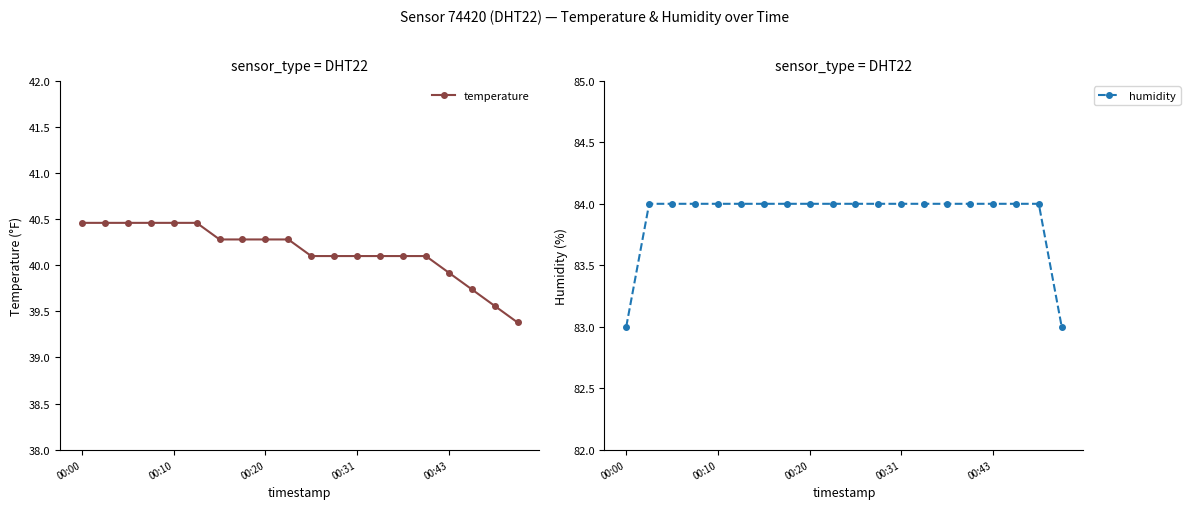

The value of temperature at 00:10 is 12.8. True or false?

False